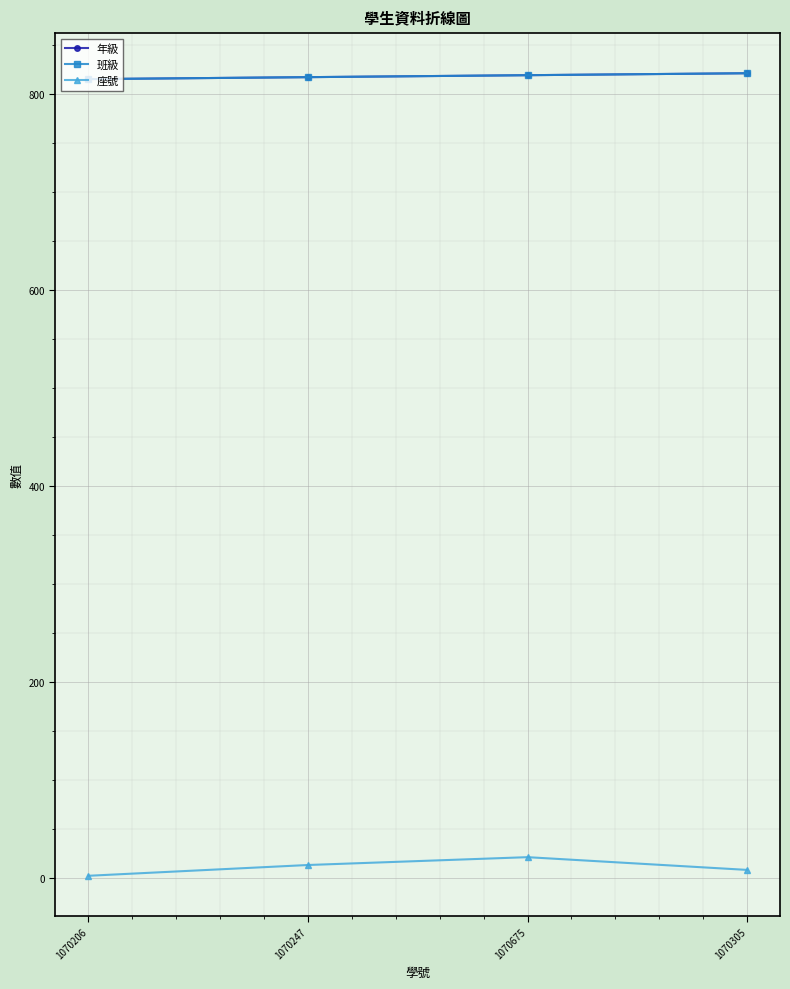

What is the sum of the 班級 values at 1070675 and 1070206?

1634